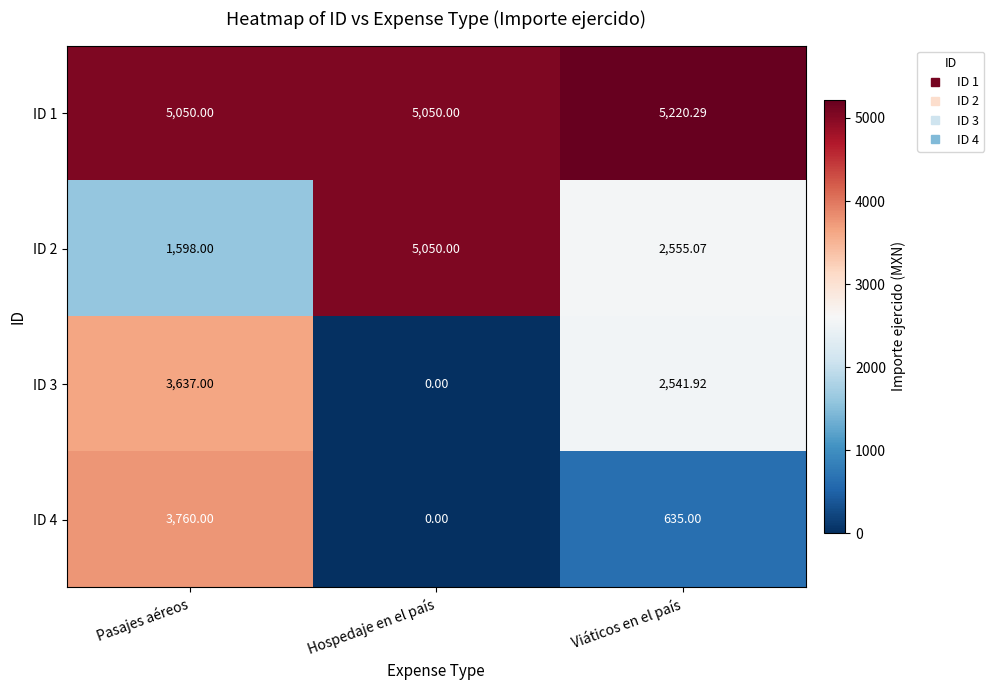

At which category does the chart reach its peak across all series?

Viáticos en el país